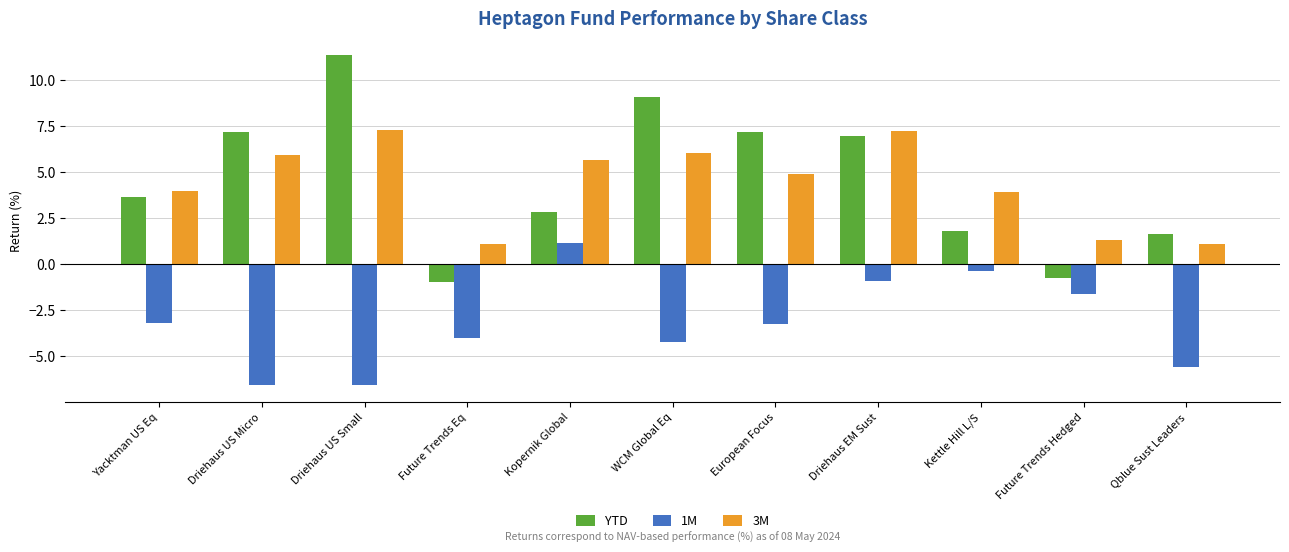

The value of 1M at Yacktman US Eq is -5.4. True or false?

False